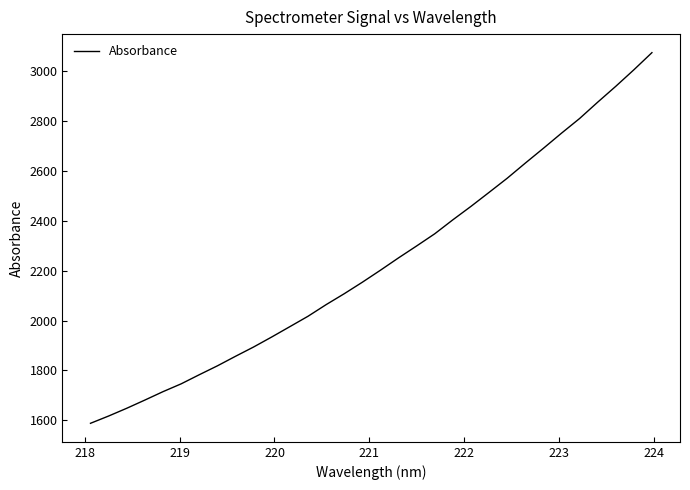

What is the minimum value shown in the chart?

1587.9